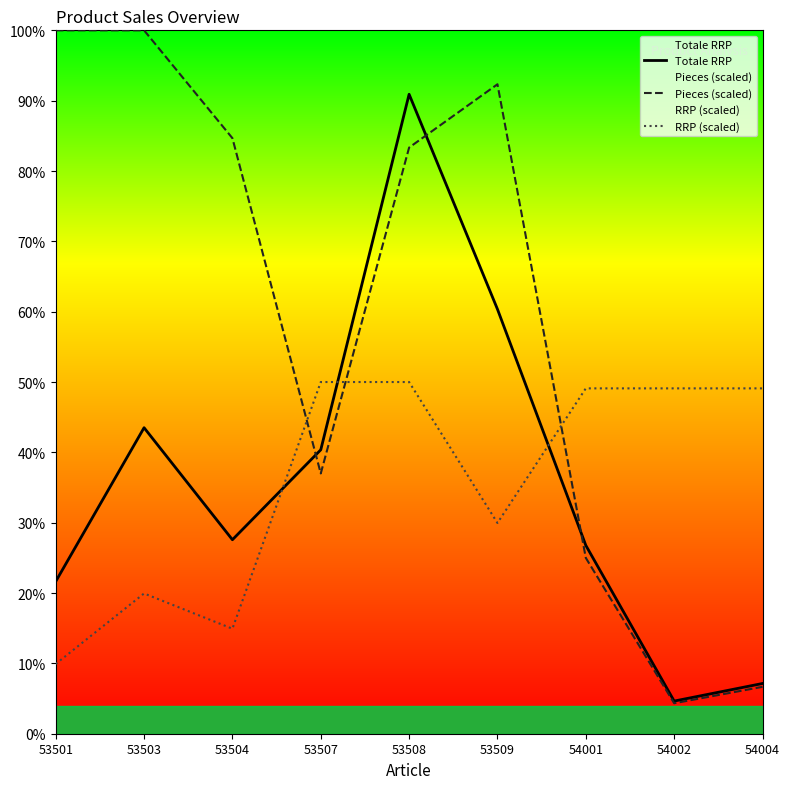

The value of Totale RRP at 53504 is 105.6. True or false?

False